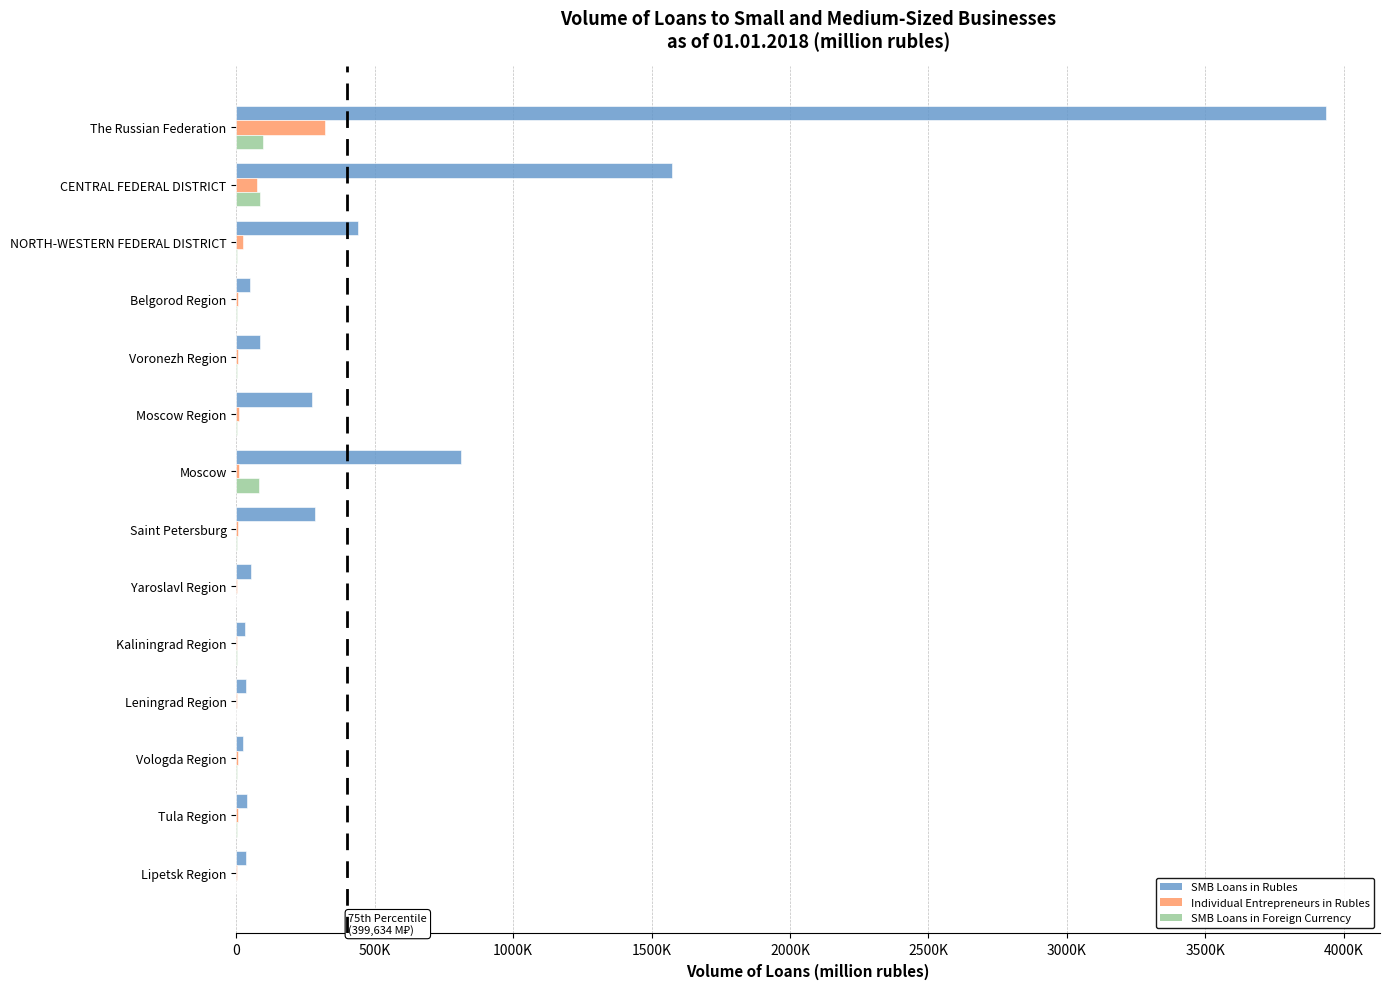

What are all the series names shown in the legend?

SMB Loans in Rubles, Individual Entrepreneurs in Rubles, SMB Loans in Foreign Currency